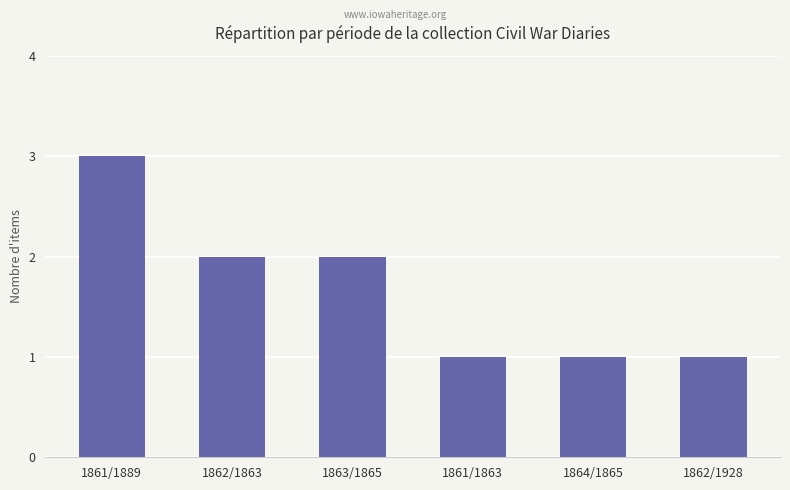

What is the ratio of the value at 1864/1865 to the value at 1862/1863?

0.5